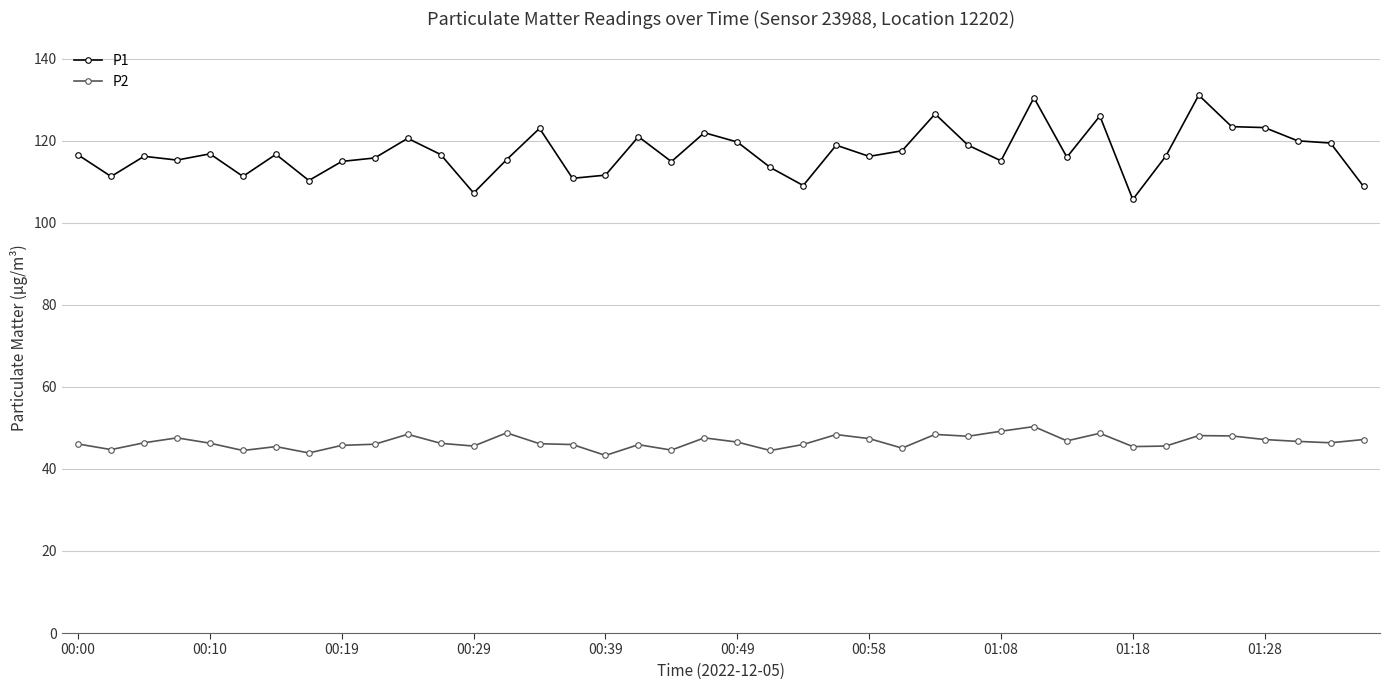

Which series has the largest range (max minus min)?

P1